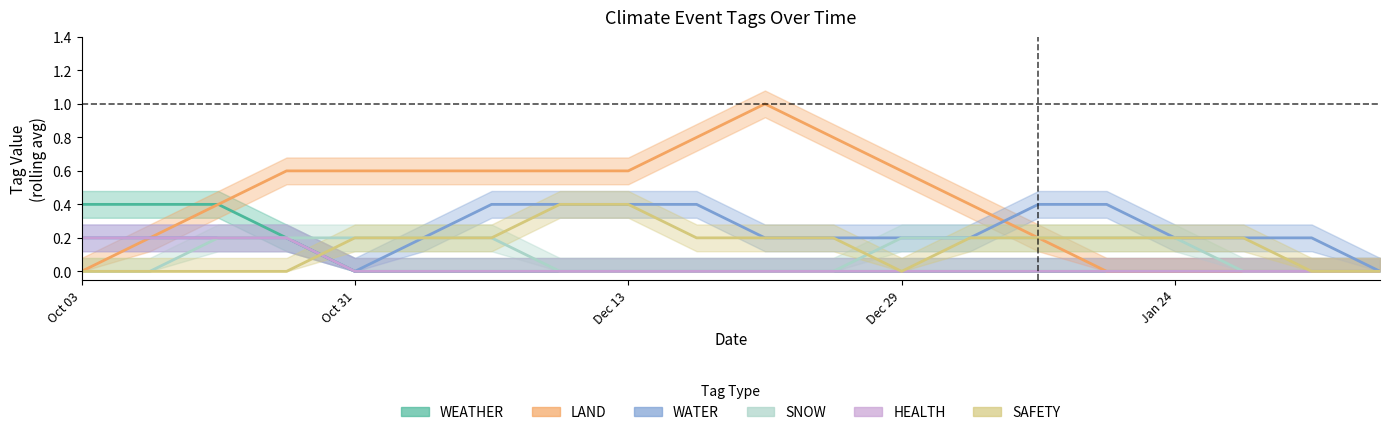

Reading right to left, list all the values displayed in this chart.

WEATHER: 0.0	0.0	0.0	0.0	0.0	0.0	0.0	0.0	0.0	0.0	0.0	0.0	0.0	0.0	0.0	0.0	0.2	0.4	0.4	0.4
LAND: 0.0	0.0	0.0	0.0	0.0	0.2	0.4	0.6	0.8	1.0	0.8	0.6	0.6	0.6	0.6	0.6	0.6	0.4	0.2	0.0
WATER: 0.0	0.2	0.2	0.2	0.4	0.4	0.2	0.2	0.2	0.2	0.4	0.4	0.4	0.4	0.2	0.0	0.2	0.2	0.2	0.2
SNOW: 0.0	0.0	0.0	0.2	0.2	0.2	0.2	0.2	0.0	0.0	0.0	0.0	0.0	0.2	0.2	0.2	0.2	0.2	0.0	0.0
HEALTH: 0.0	0.0	0.0	0.0	0.0	0.0	0.0	0.0	0.0	0.0	0.0	0.0	0.0	0.0	0.0	0.0	0.2	0.2	0.2	0.2
SAFETY: 0.0	0.0	0.2	0.2	0.2	0.2	0.2	0.0	0.2	0.2	0.2	0.4	0.4	0.2	0.2	0.2	0.0	0.0	0.0	0.0